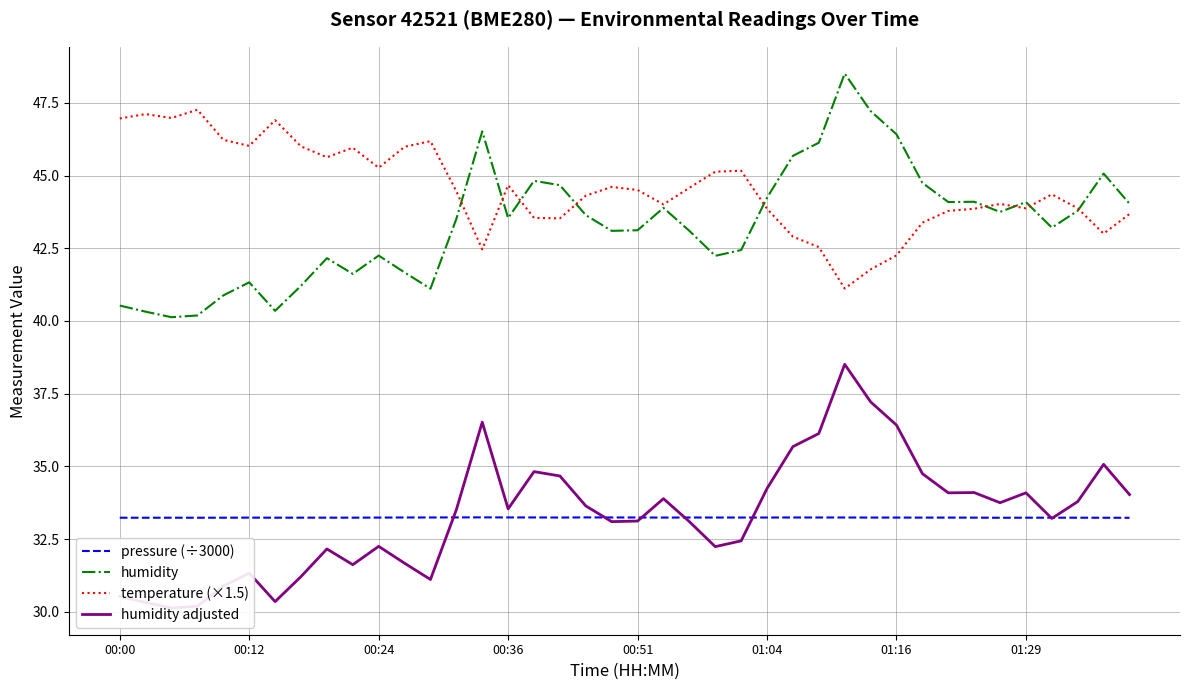

Is it true that pressure (÷3000) equals 33.2 at 01:29?

True